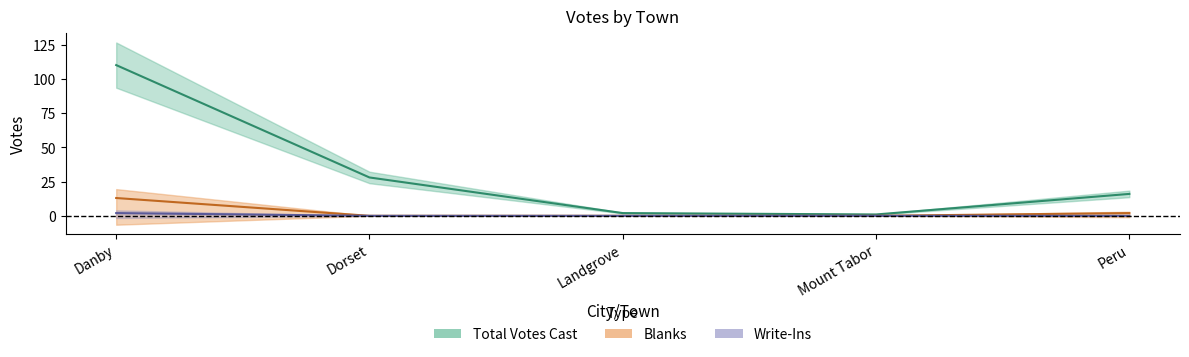

Is the value of Write-Ins at Dorset greater than the value of Total Votes Cast at Landgrove?

No